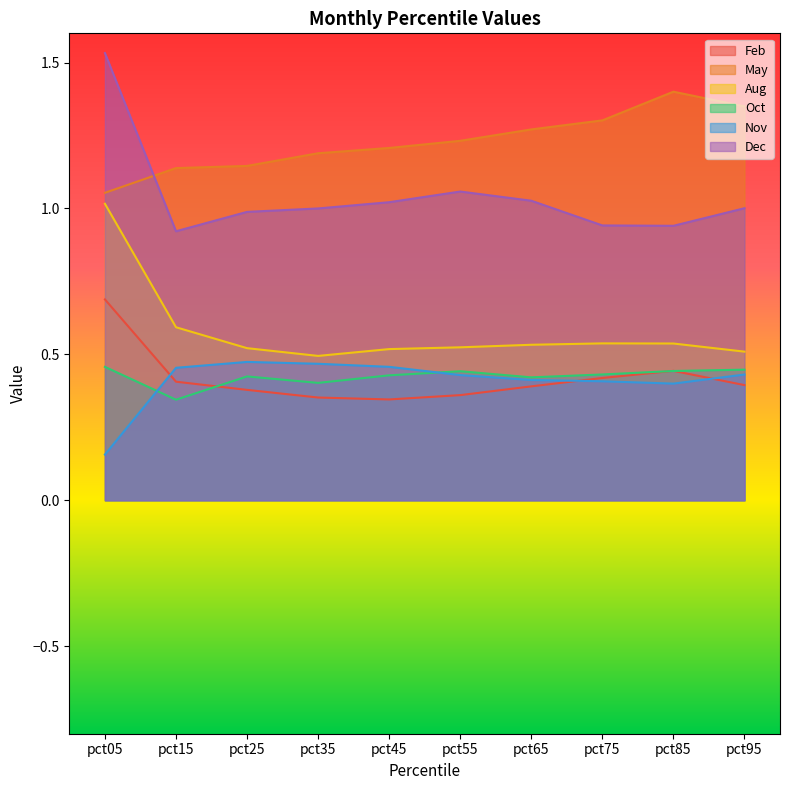

The value of Nov at pct15 is 0.5. True or false?

True